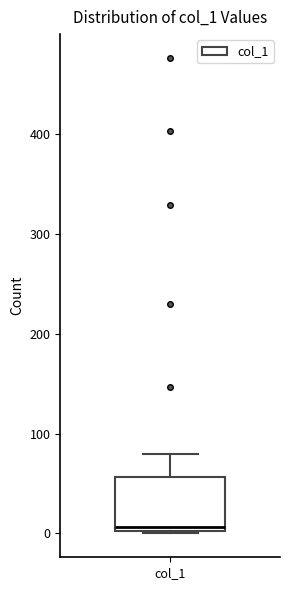

Read this box plot against the y-axis: the position of the median line, the range covered by the box, and the ends of both whiskers. The values are not printed on the chart, so give them approximately, as read against the axis.

median 10, box 0 to 60, whiskers 0 to 80